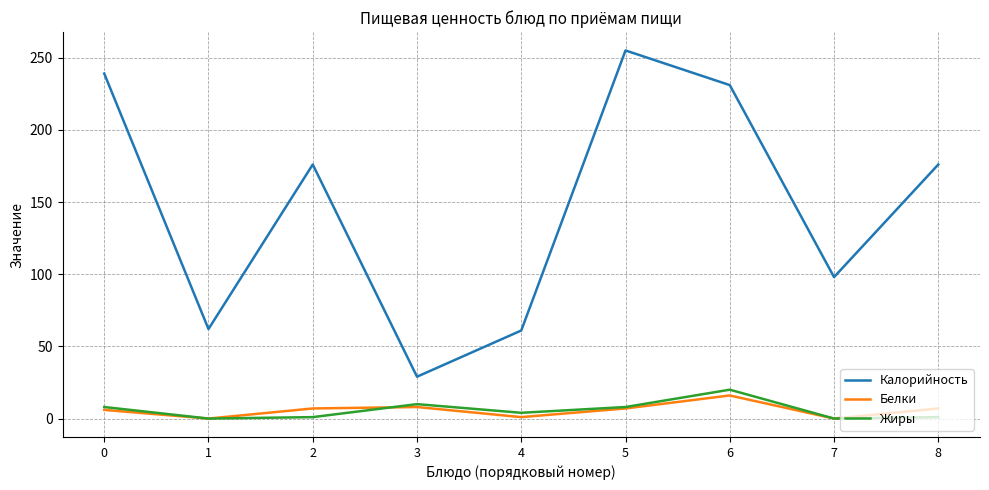

At how many categories does at least one series exceed 104?

5